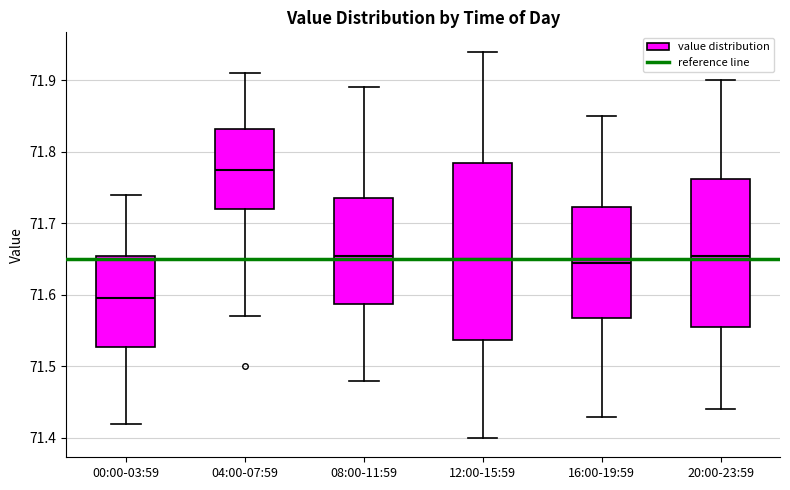

Which box's median line is the lowest?

00:00-03:59